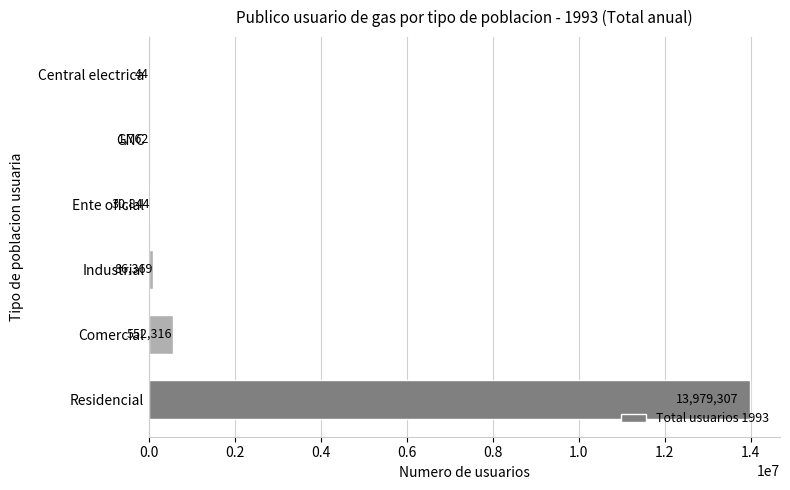

What is the sum of the values at Industrial and Central electrica?

86413